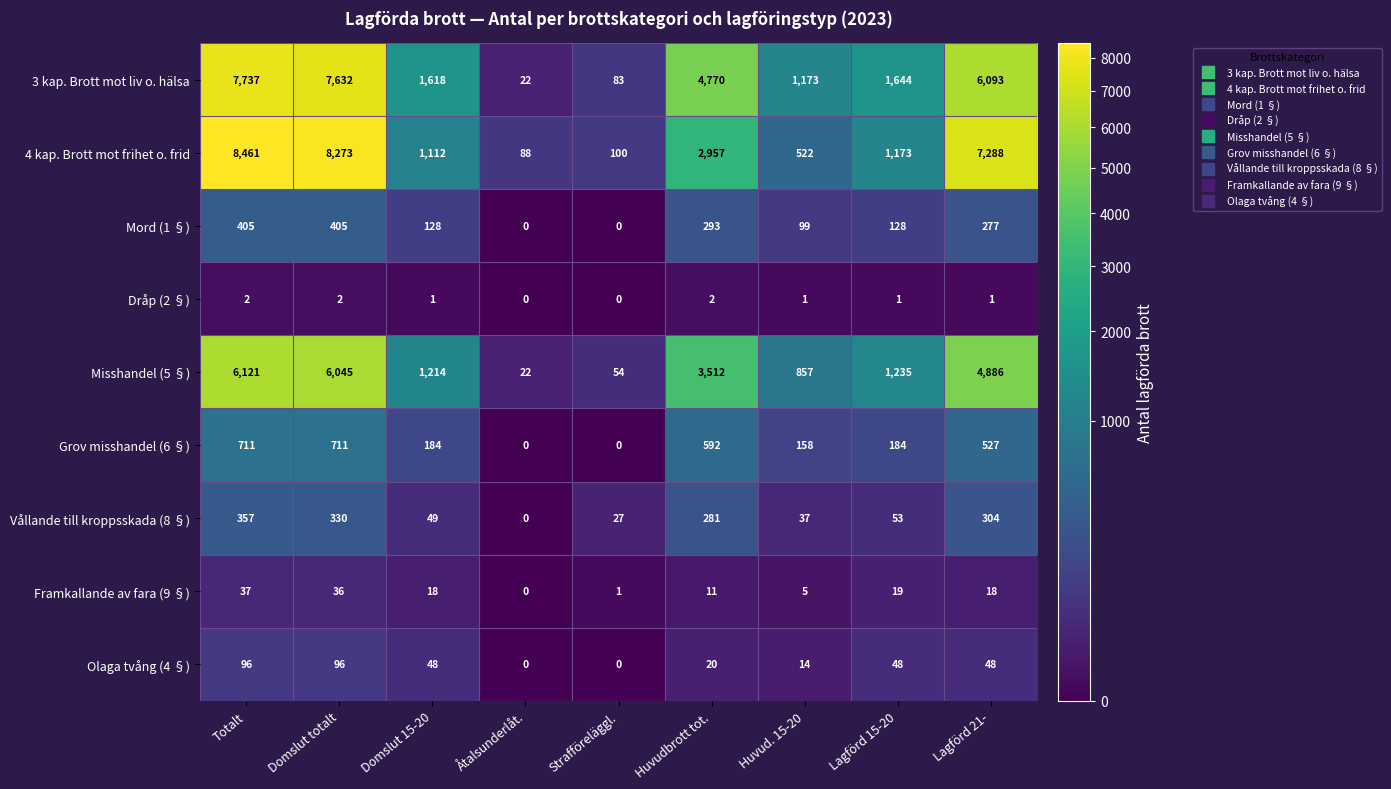

What is the average value of the Mord (1 §) series?

193